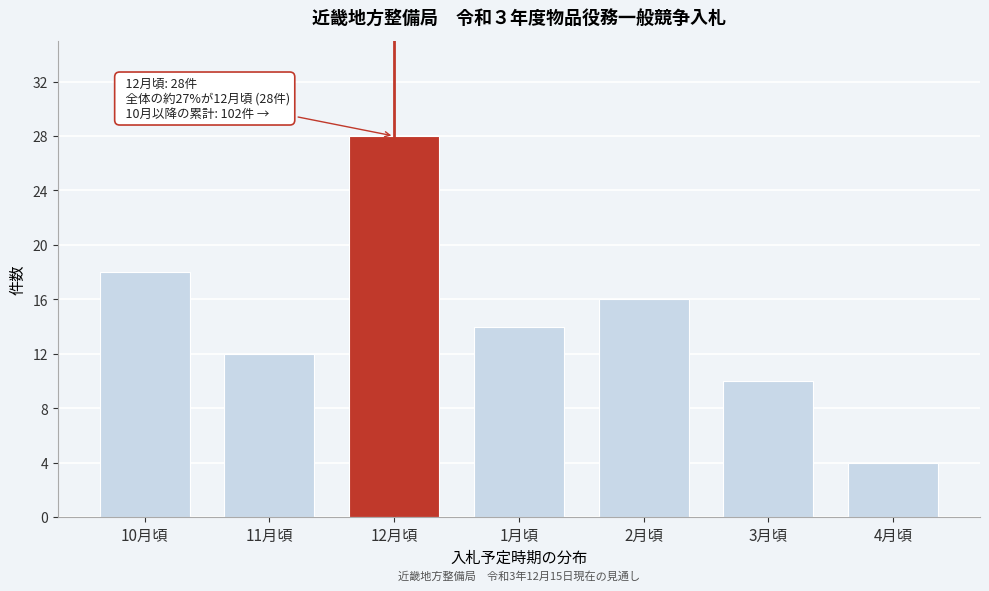

Reading left to right, what are all the values shown in this chart?

10月頃=18	11月頃=12	12月頃=28	1月頃=14	2月頃=16	3月頃=10	4月頃=4